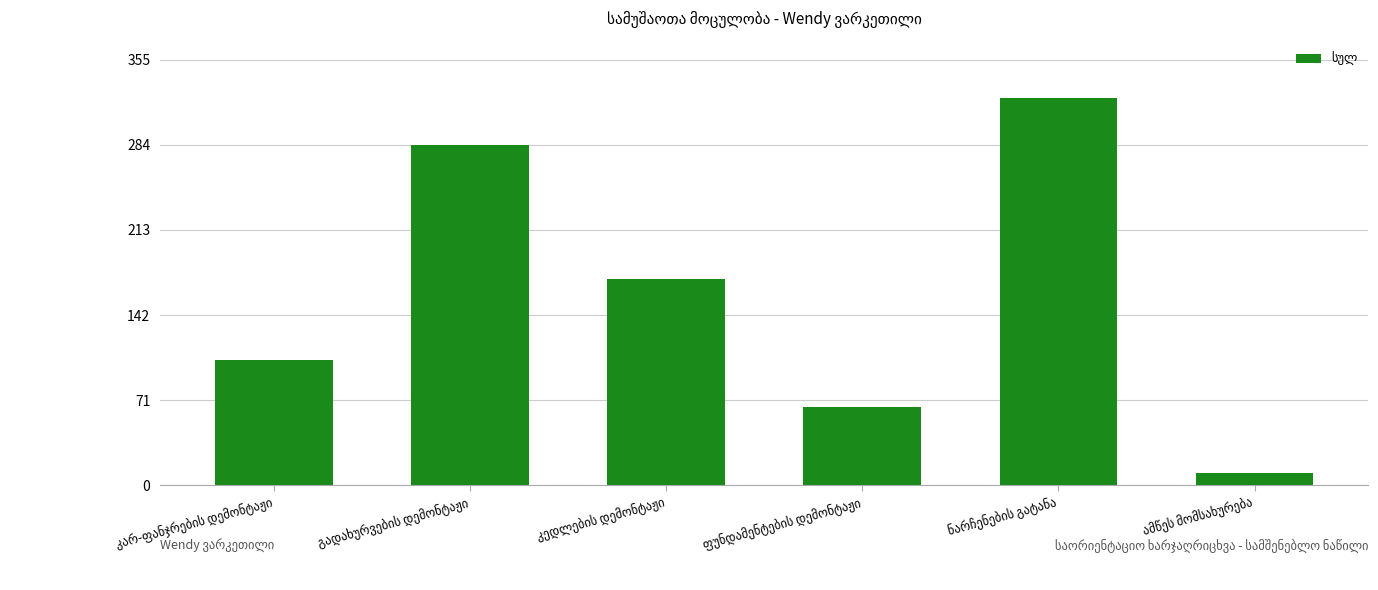

What is the maximum value shown in the chart?

322.8